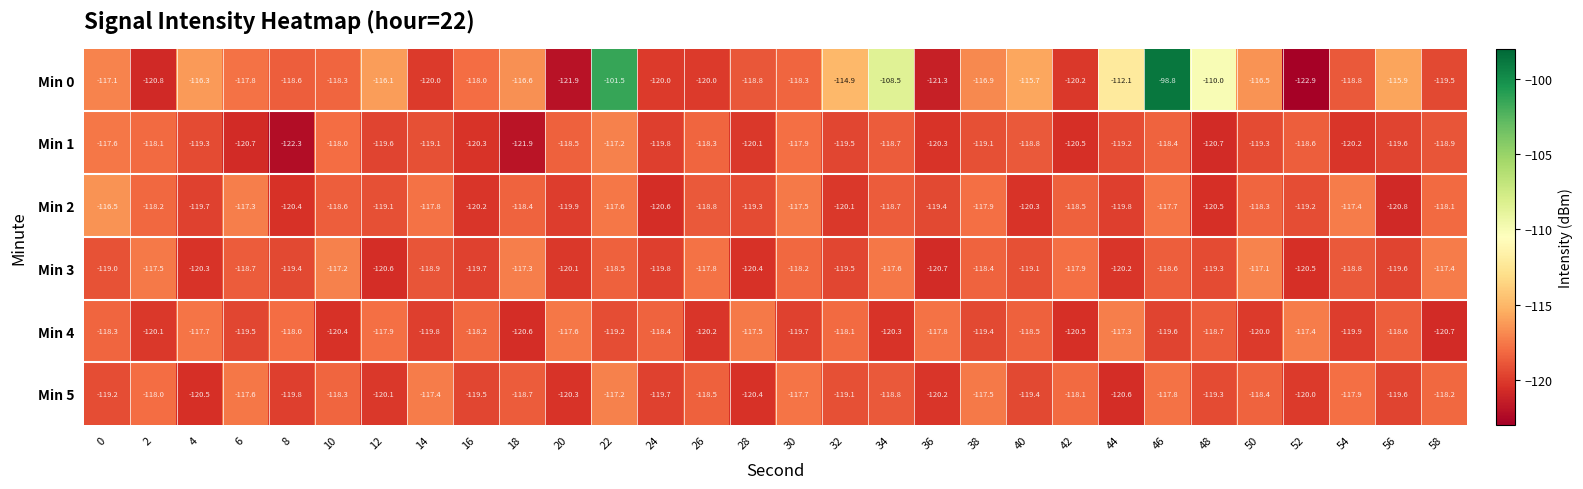

What is the difference between the maximum and minimum values in the Min 2 series?

4.3